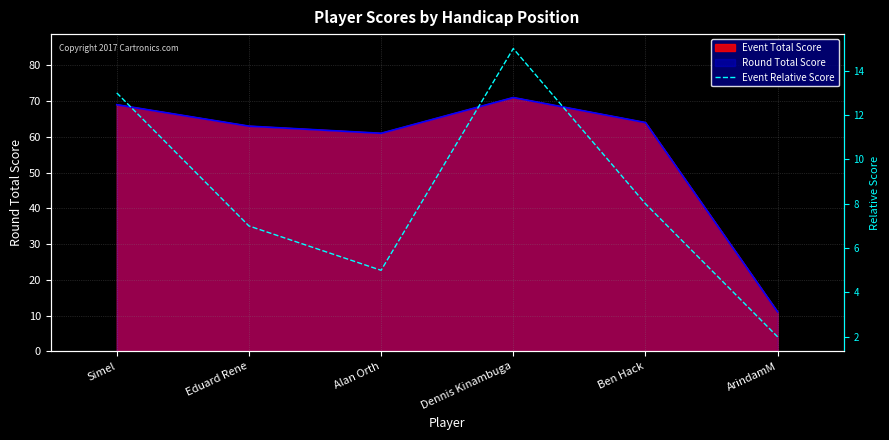

Reading left to right, transcribe all the data shown in this chart.

Simel=13	Eduard Rene=7	Alan Orth=5	Dennis Kinambuga=15	Ben Hack=8	ArindamM=2